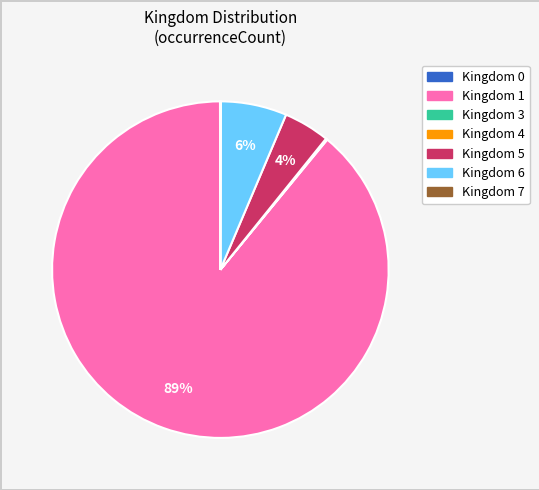

Is there any slice that represents more than half of the pie?

Yes